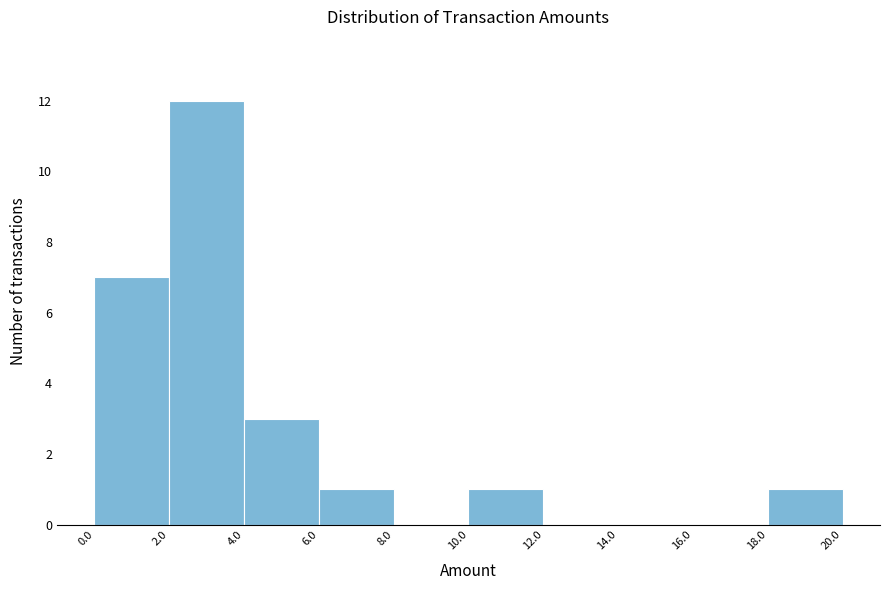

Reading left to right, transcribe this chart: for each bar, give the range it covers on the x-axis and its height. The values are not printed on the chart, so give them approximately, as read against the axis.

0.0 to 2.0: 7
2.0 to 4.0: 12
4.0 to 6.0: 3
6.0 to 8.0: 1
8.0 to 10.0: 0
10.0 to 12.0: 1
12.0 to 14.0: 0
14.0 to 16.0: 0
16.0 to 18.0: 0
18.0 to 20.0: 1